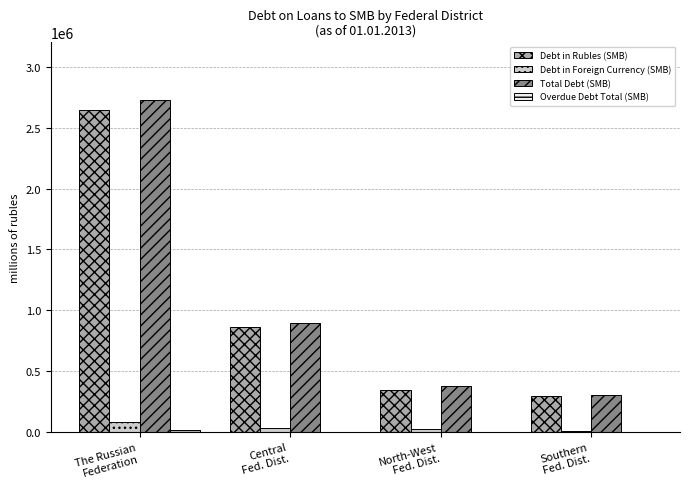

Which series has the largest range (max minus min)?

Total Debt (SMB)